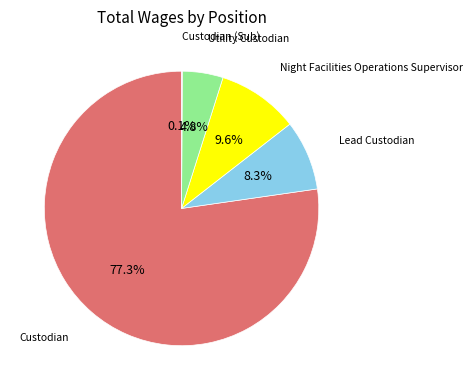

Is there a majority slice in this chart?

Yes